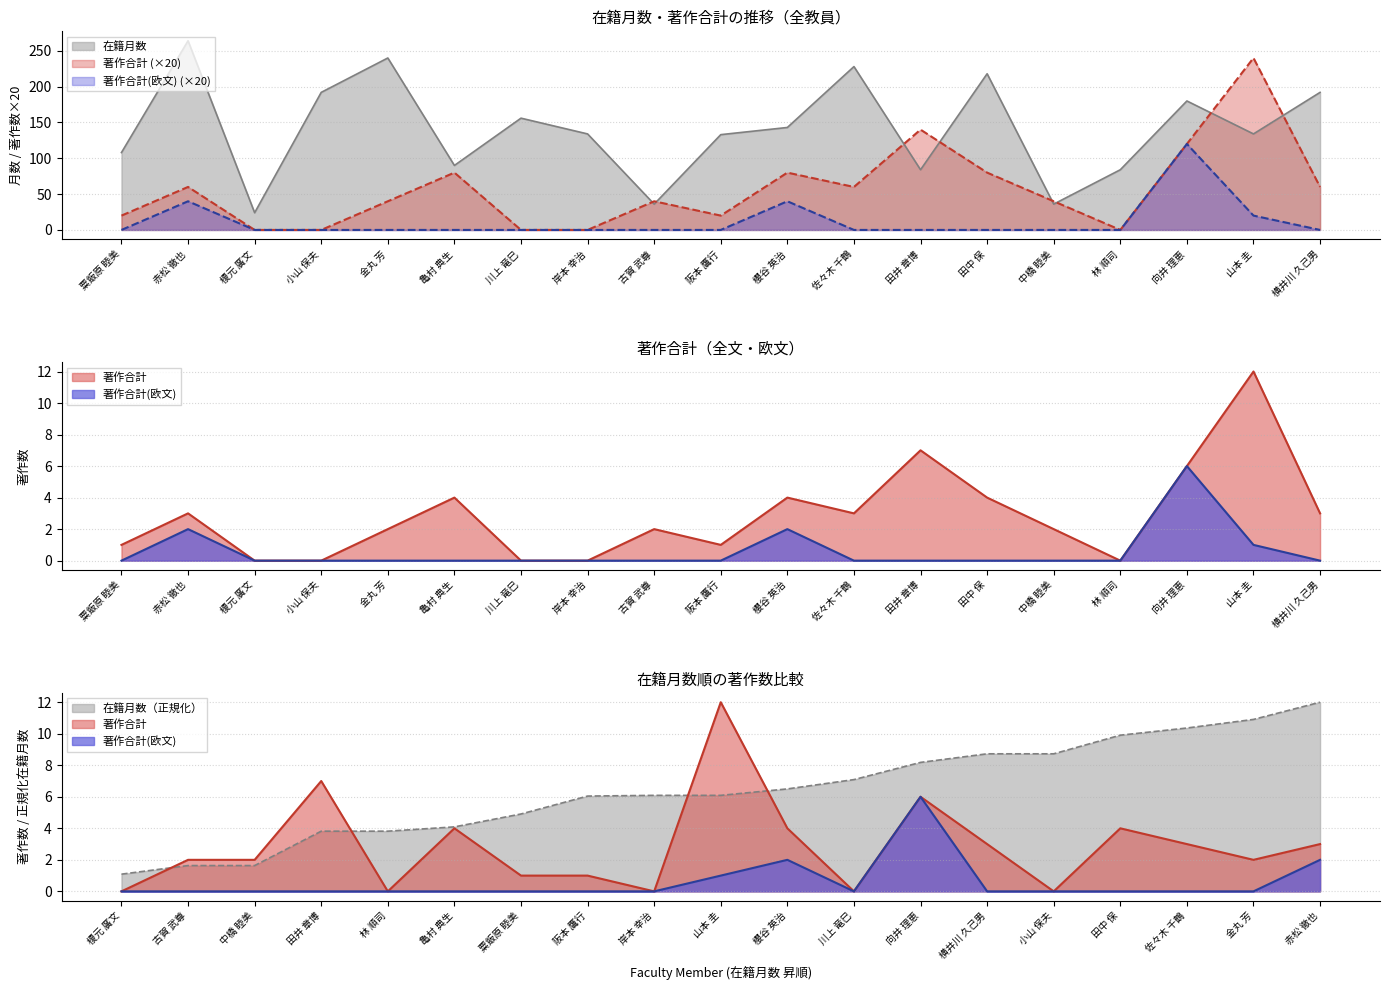

True or false: 著作合計(欧文) and 著作合計 intersect in this chart.

False